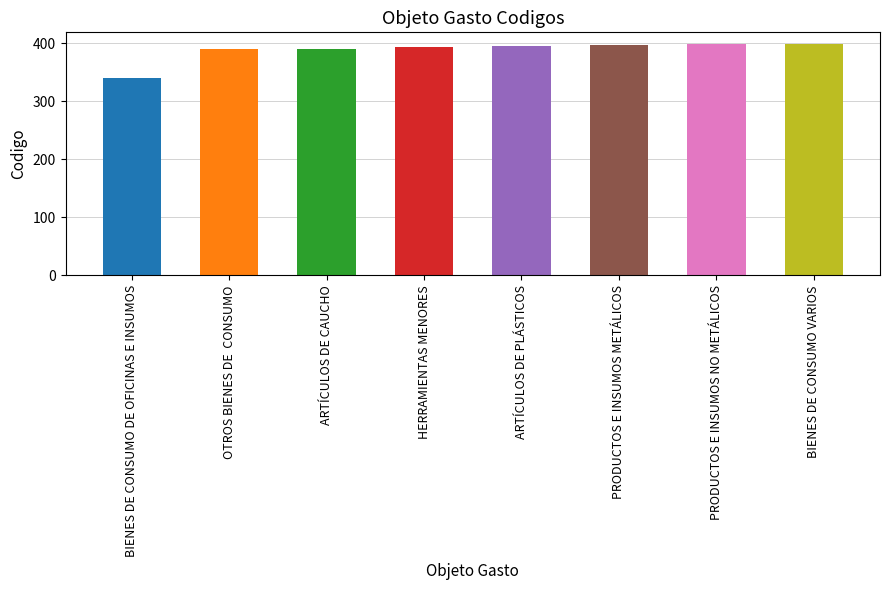

True or false: the data shows 94 at BIENES DE CONSUMO VARIOS.

False